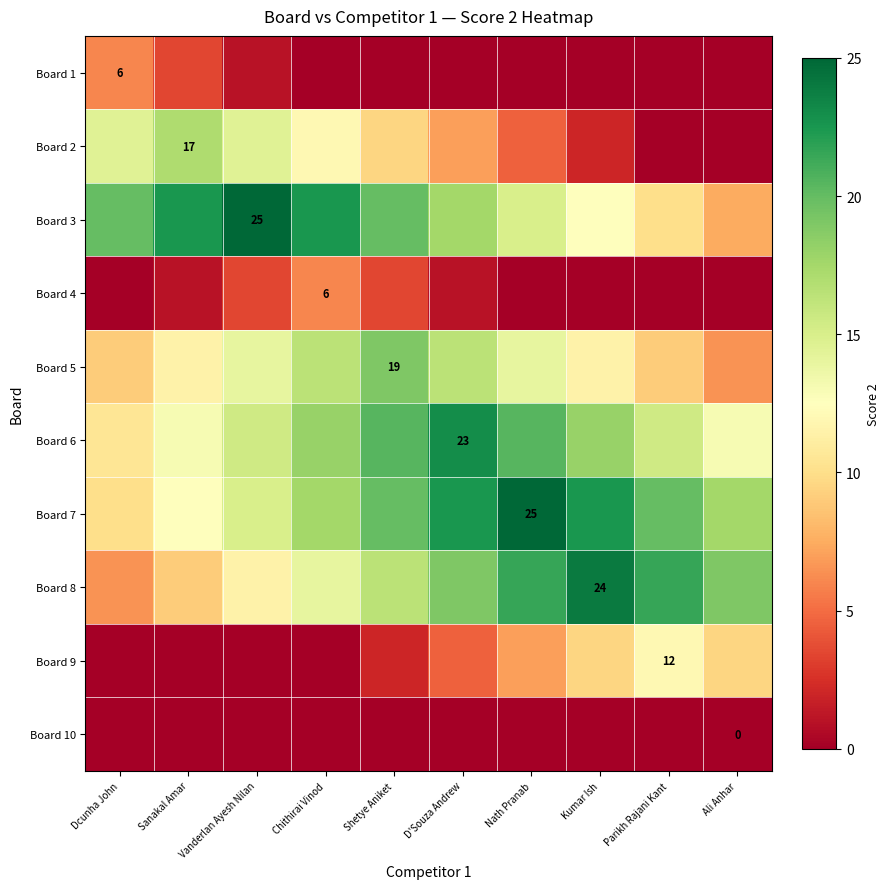

The value of Board 3 at Vanderlan Ayesh Nilan is 25.0. True or false?

True